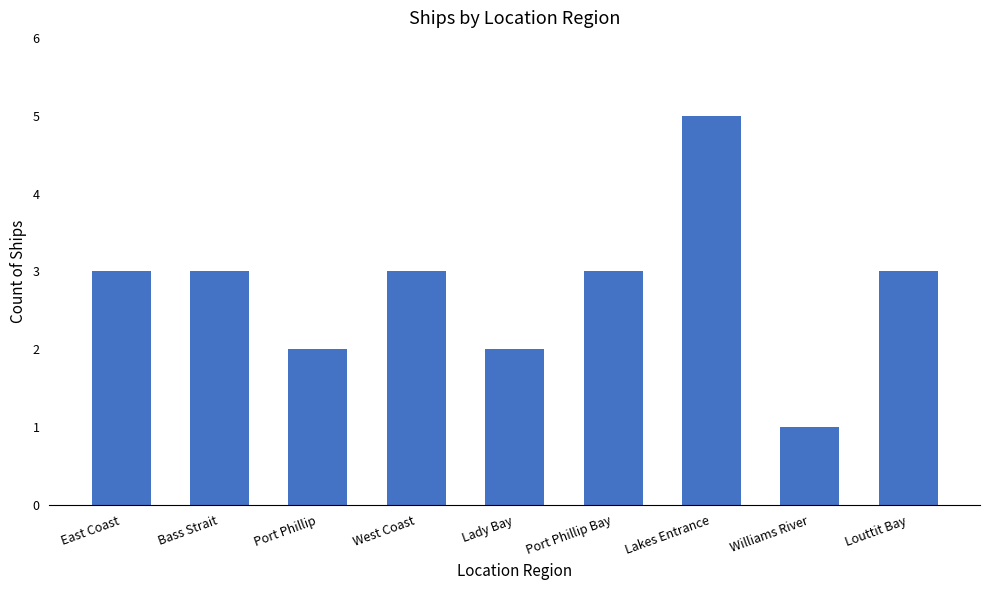

Which category has the lowest value across all series?

Williams River